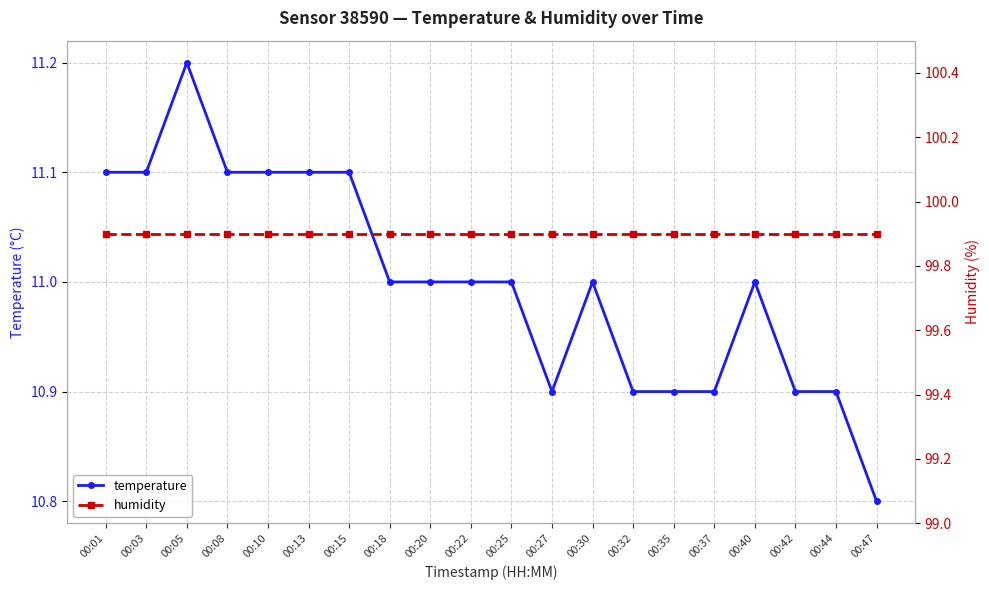

True or false: humidity and temperature intersect in this chart.

False